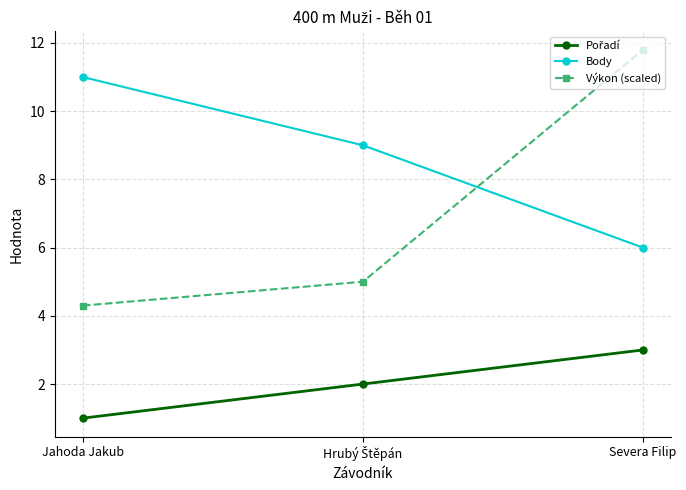

What is the highest value of the Body series?

11.0